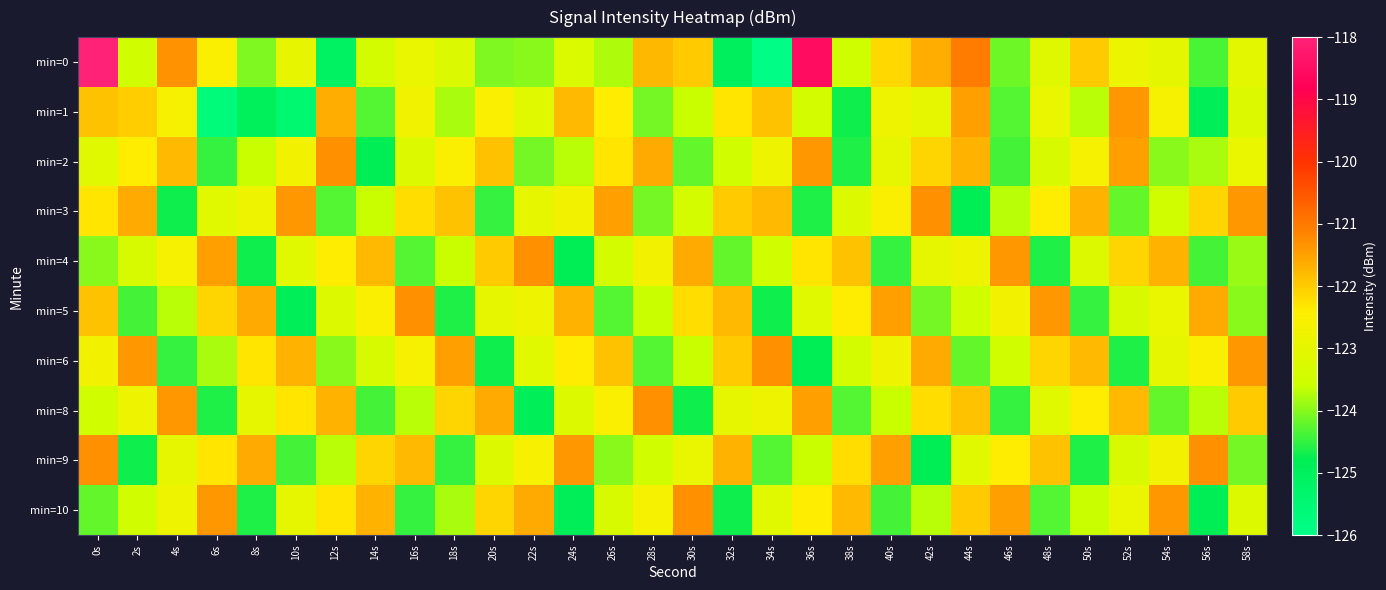

Which series has the largest range (max minus min)?

min=0